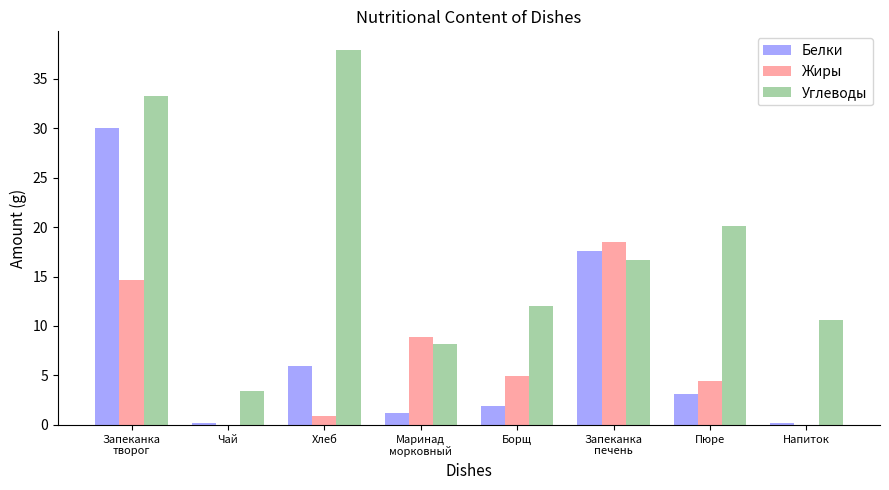

Which series has the largest total across all categories?

Углеводы